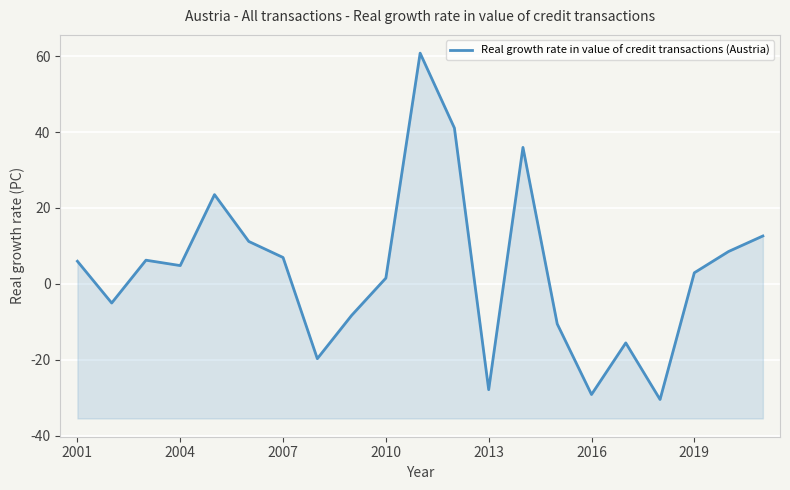

Reading left to right, what are all the values shown in this chart?

6.0	-5.0	6.2	4.8	23.5	11.2	7.0	-19.7	-8.3	1.5	60.8	41.1	-27.9	36.0	-10.6	-29.2	-15.6	-30.5	2.9	8.5	12.6